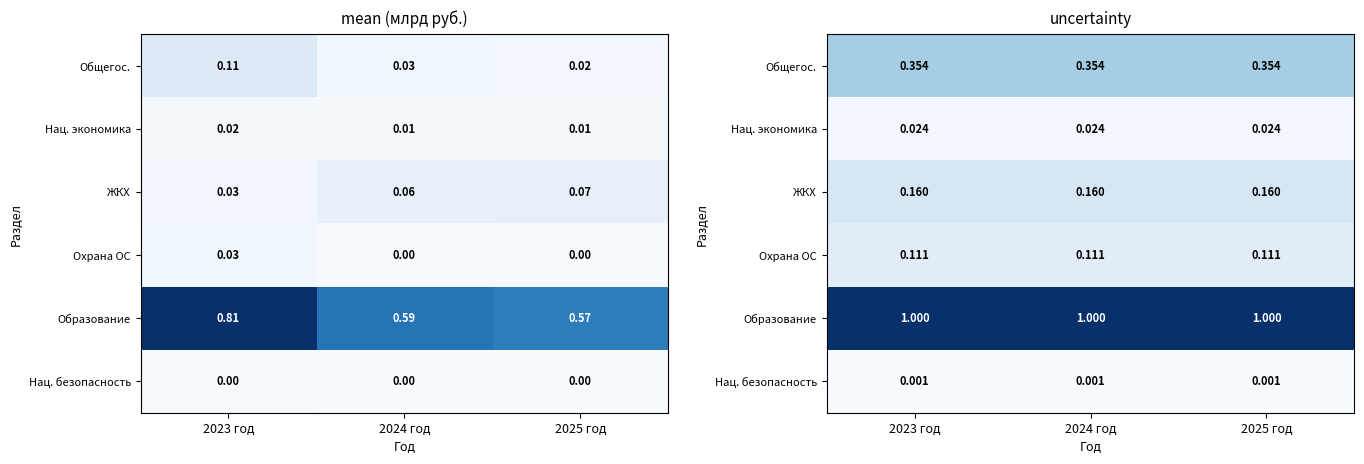

Which has a higher value, 2025 год or 2024 год?

2025 год